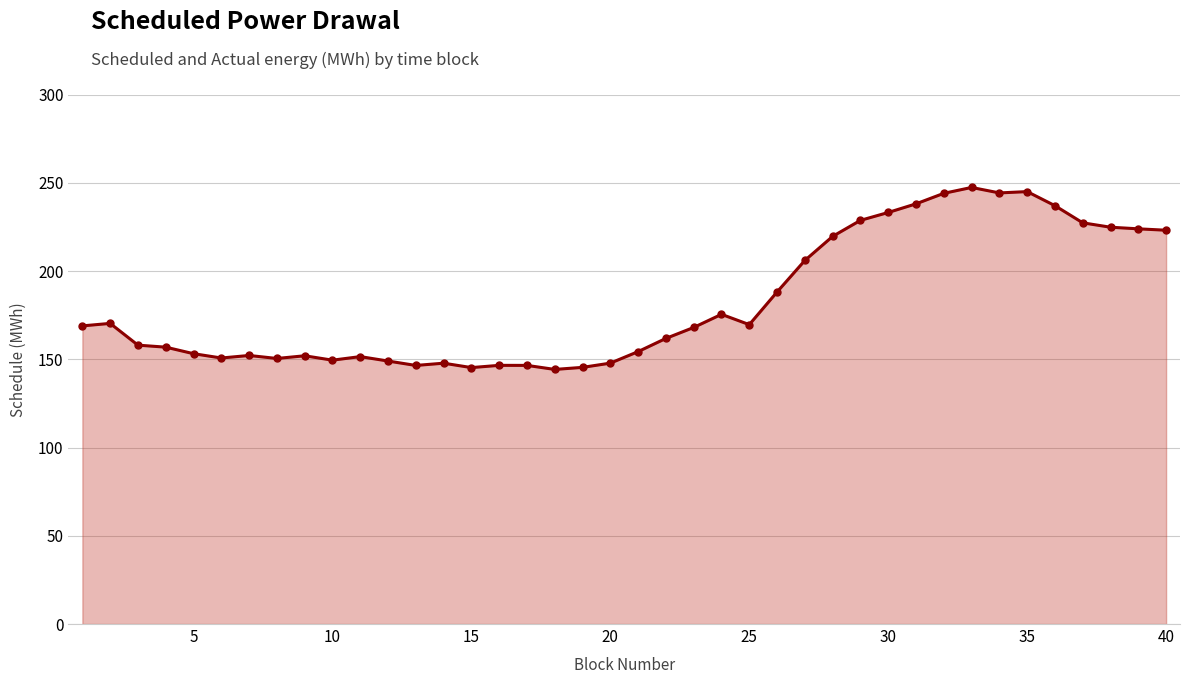

What is the difference between the second highest and second lowest values?

99.7